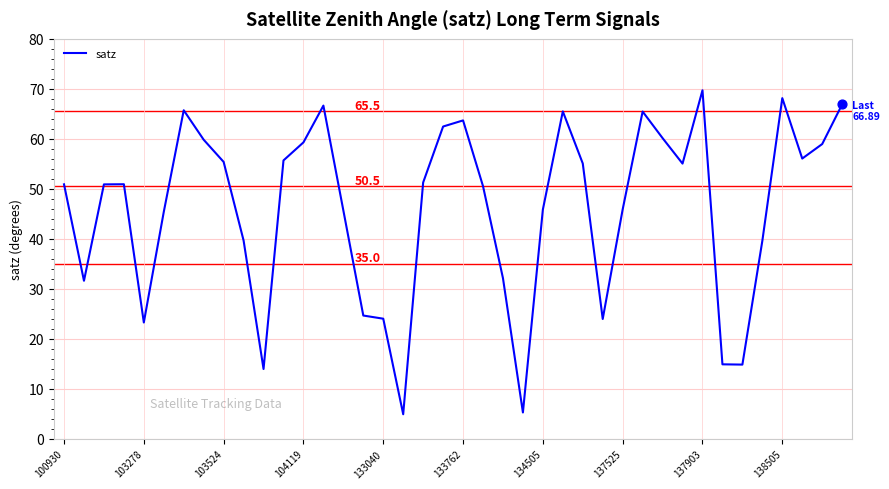

What is the difference between the maximum and minimum values?

64.8